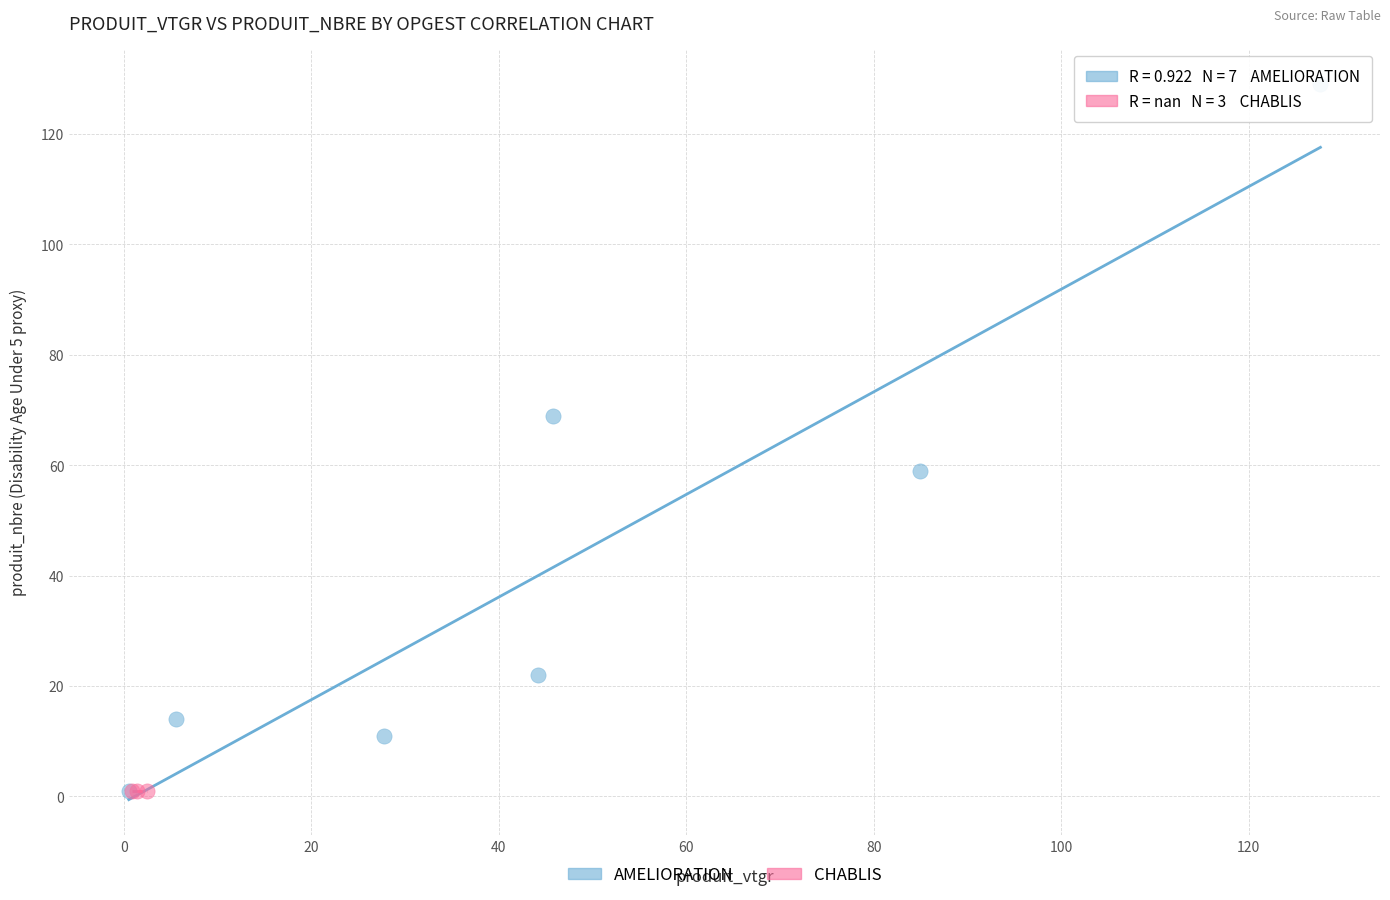

Which series contains the highest Y value?

AMELIORATION